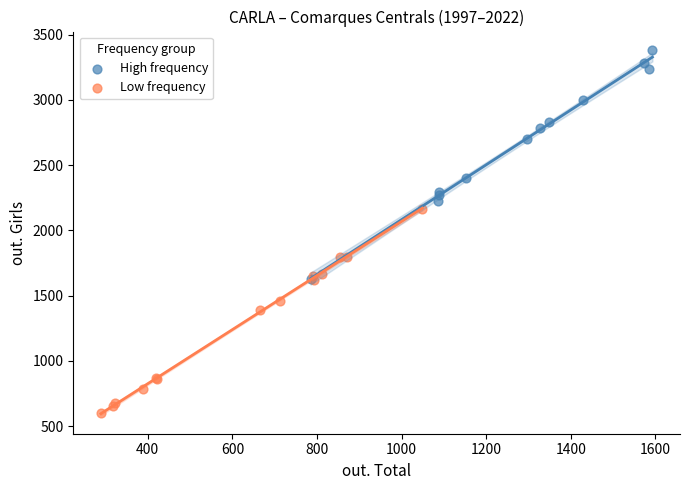

What are all the series names shown in the legend?

High frequency, Low frequency